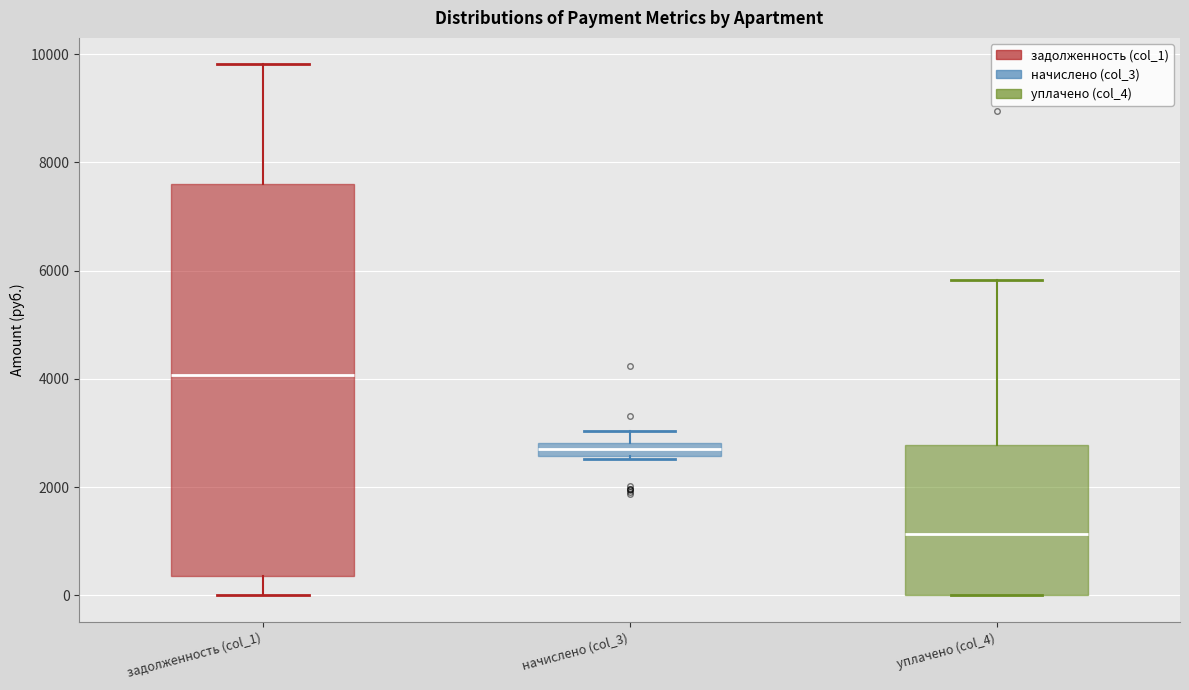

Where is the lower edge of the box for начислено (col_3) on the y-axis? The values are not printed on the chart, so give them approximately, as read against the axis.

2600